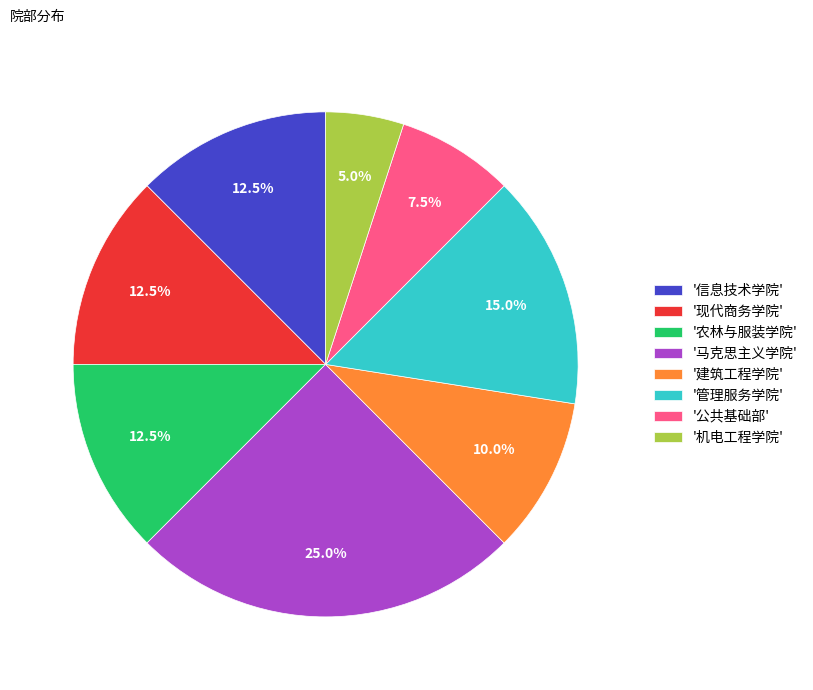

How many slices are in this pie chart?

8